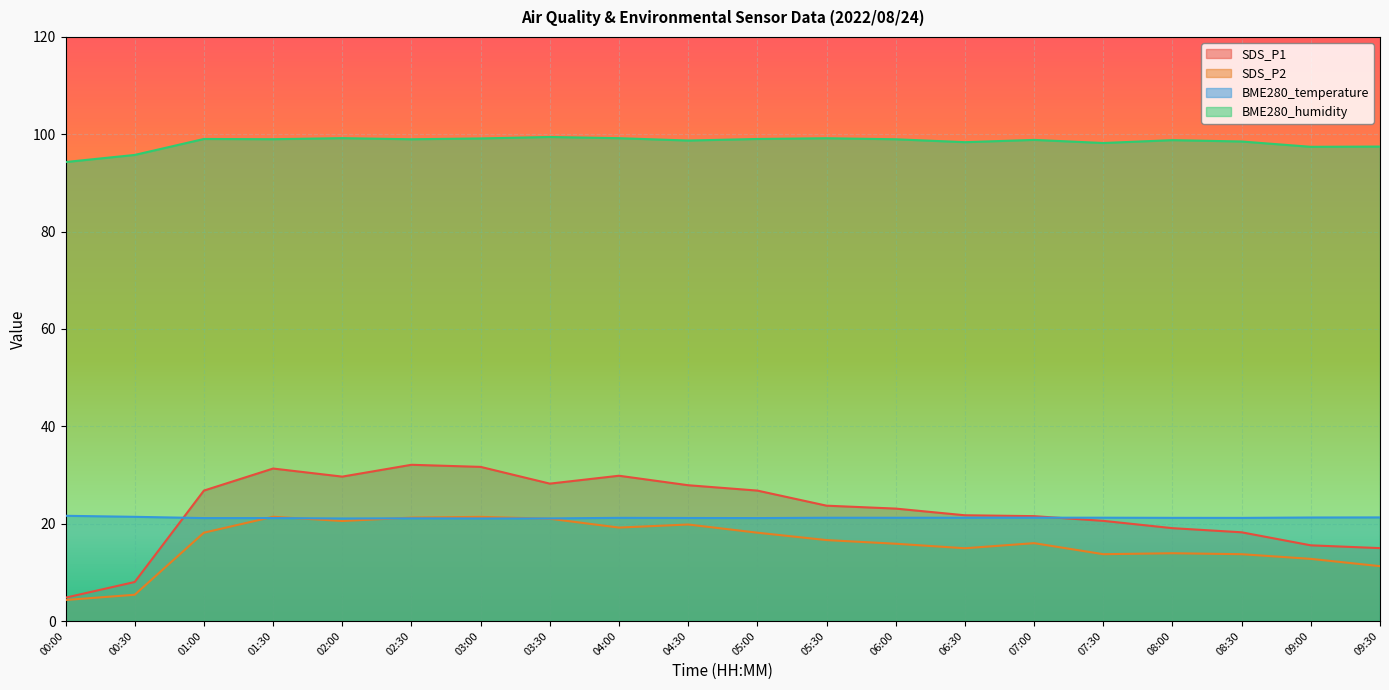

Which series has the largest range (max minus min)?

SDS_P1